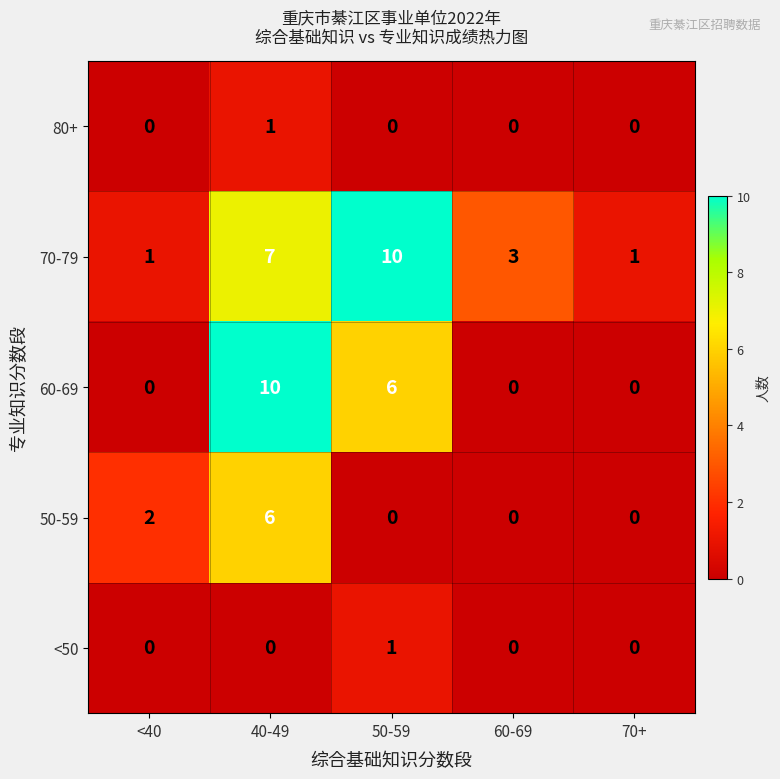

Which series has the largest range (max minus min)?

60-69